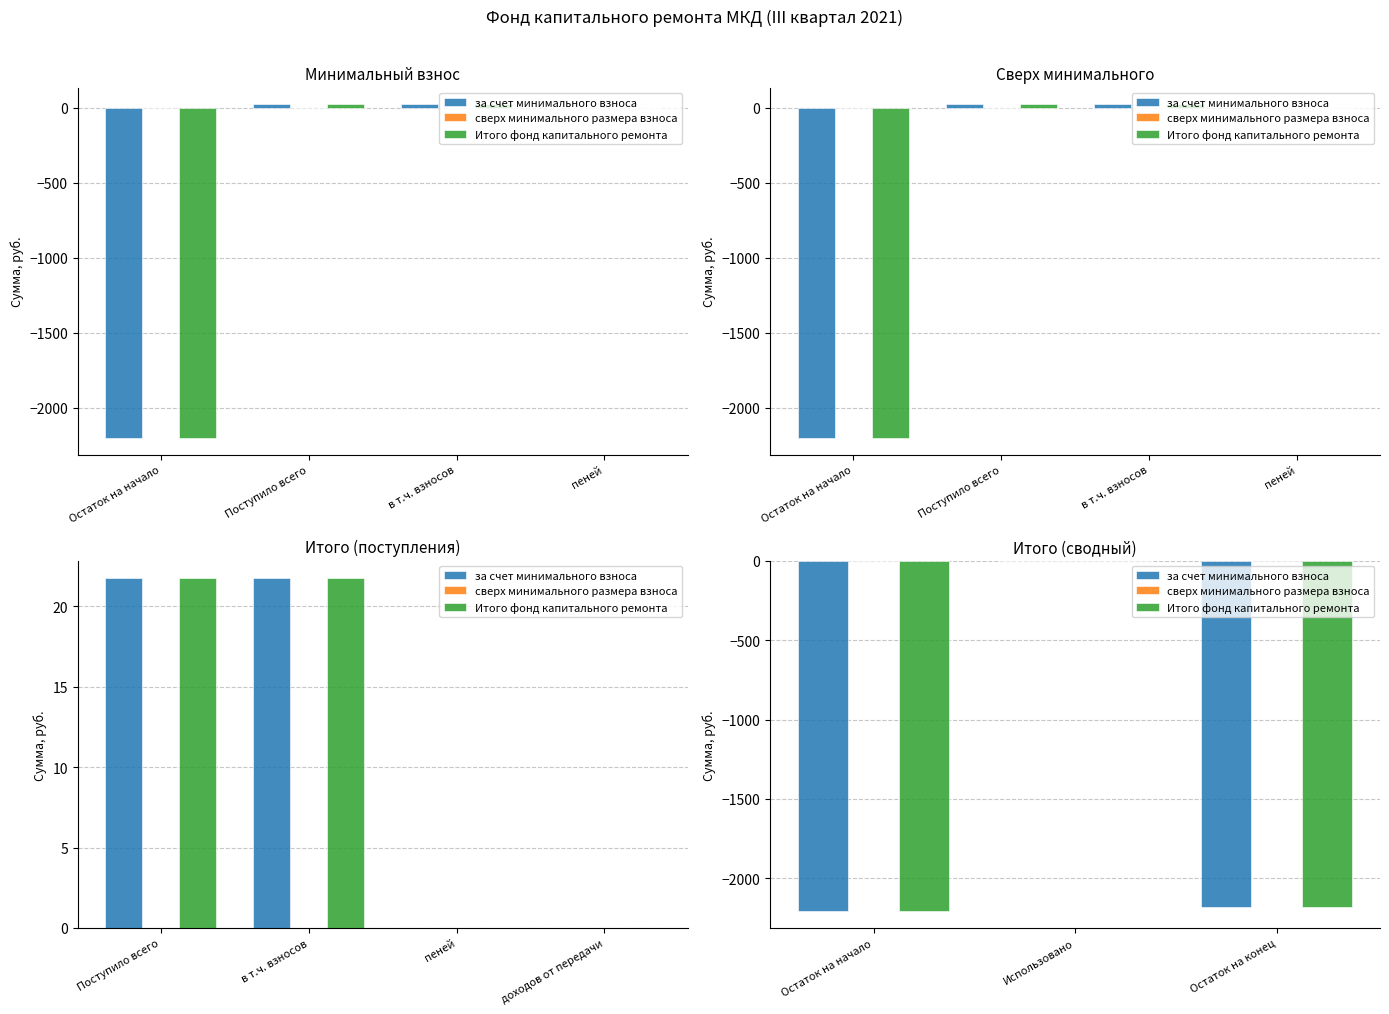

What is the sum of all за счет минимального взноса values?

-4383.0